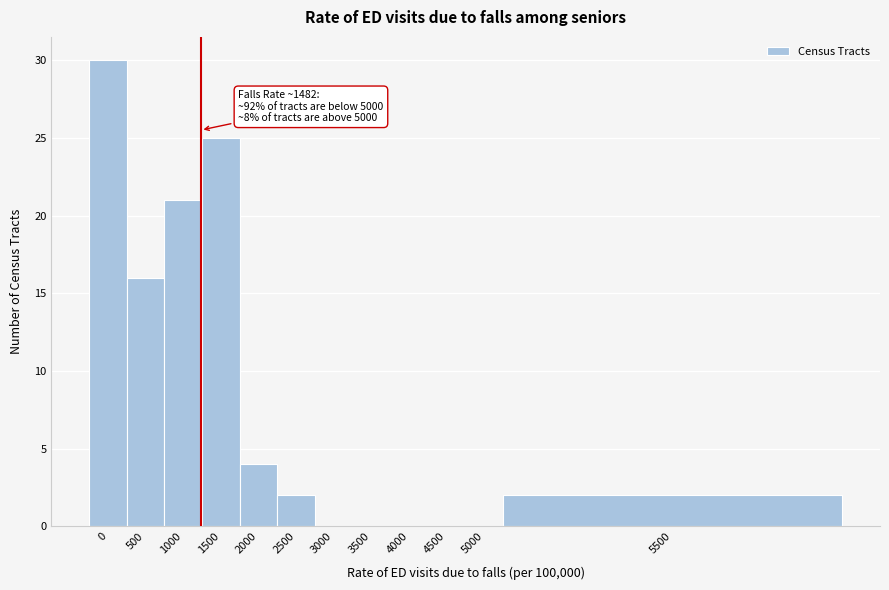

Reading right to left, transcribe all the data shown in this chart.

5500=2	5000=0	4500=0	4000=0	3500=0	3000=0	2500=2	2000=4	1500=25	1000=21	500=16	0=30